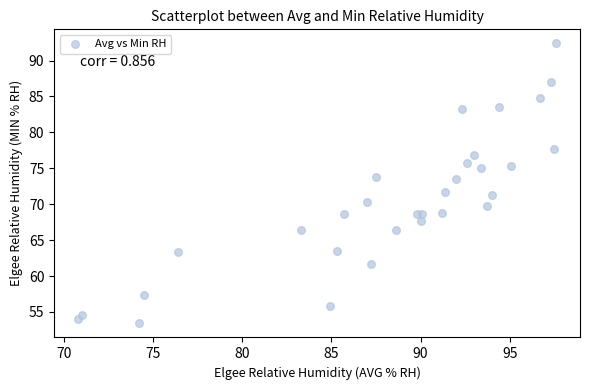

What is the range of X values (max minus min)?

26.8